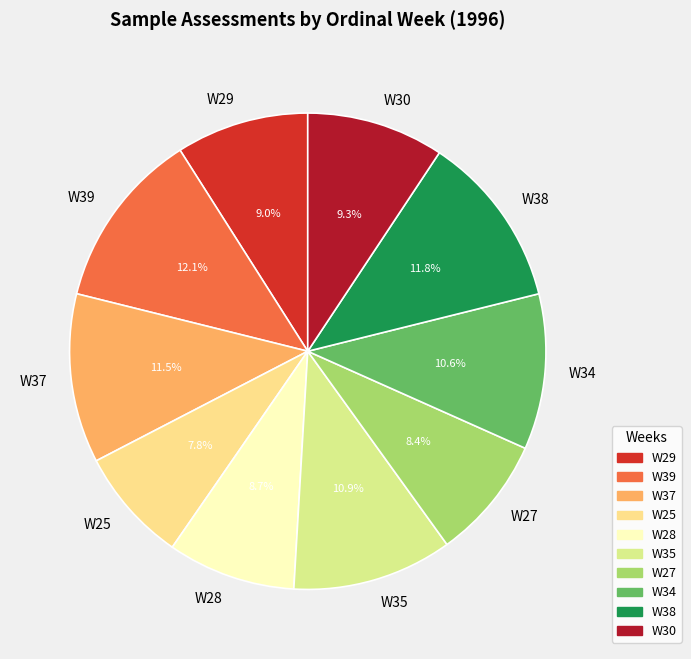

Is there a majority slice in this chart?

No